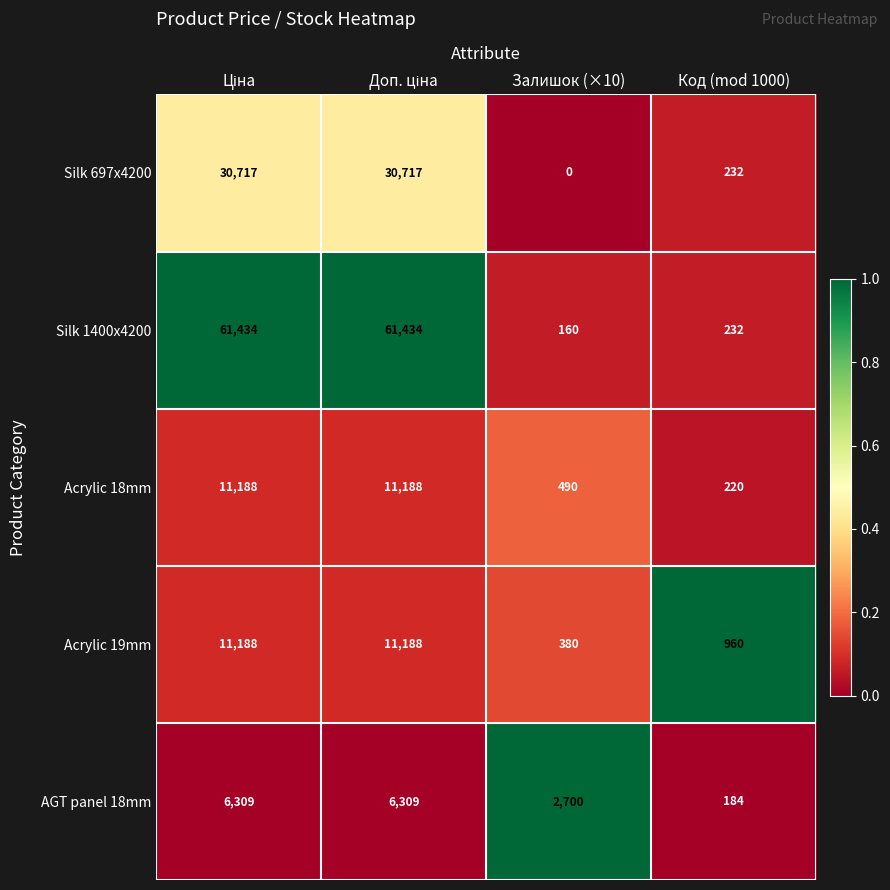

What is the difference between the Silk 697x4200 values at Залишок (×10) and Код (mod 1000)?

232